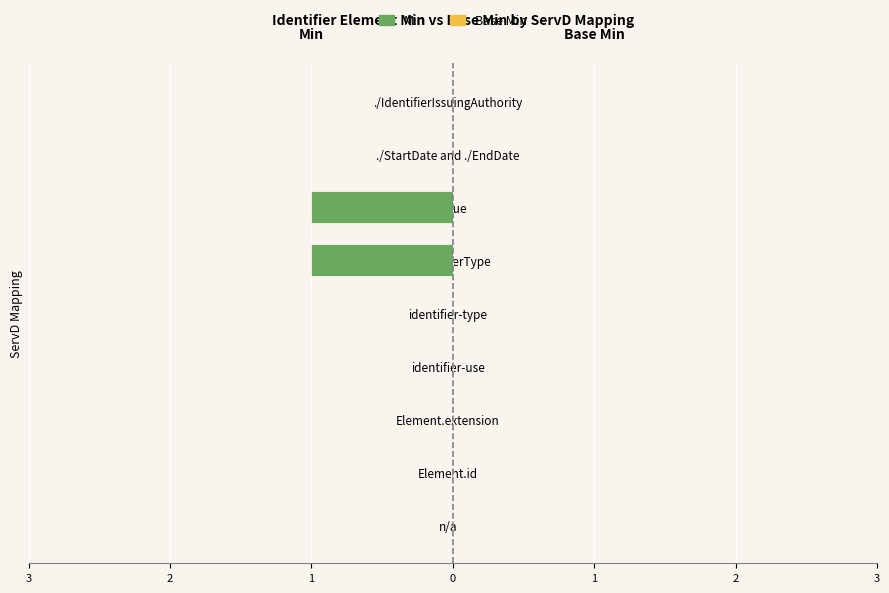

Are the bars horizontal?

Yes